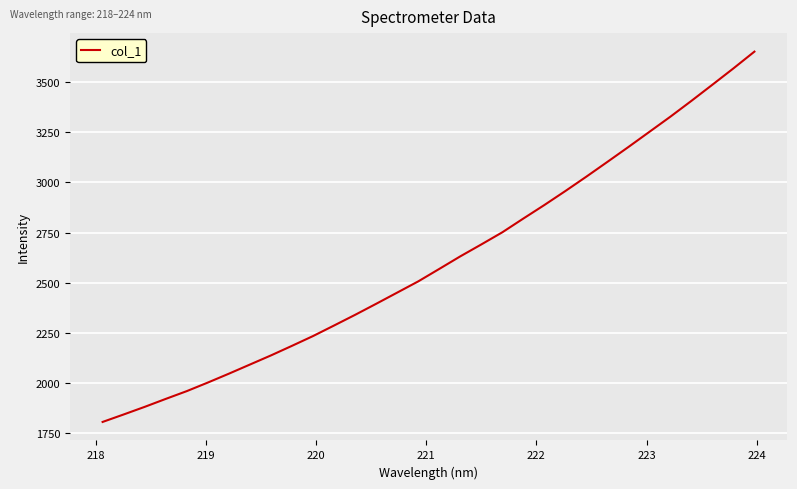

What is the maximum value shown in the chart?

3651.8